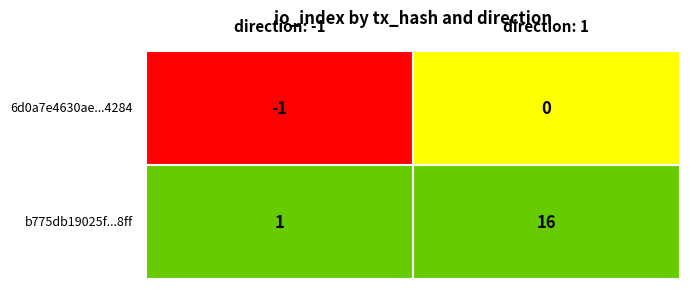

Which series changed the most between 0 and 1?

b775db19025fb8163c88b15b44bbda9ad8398ff